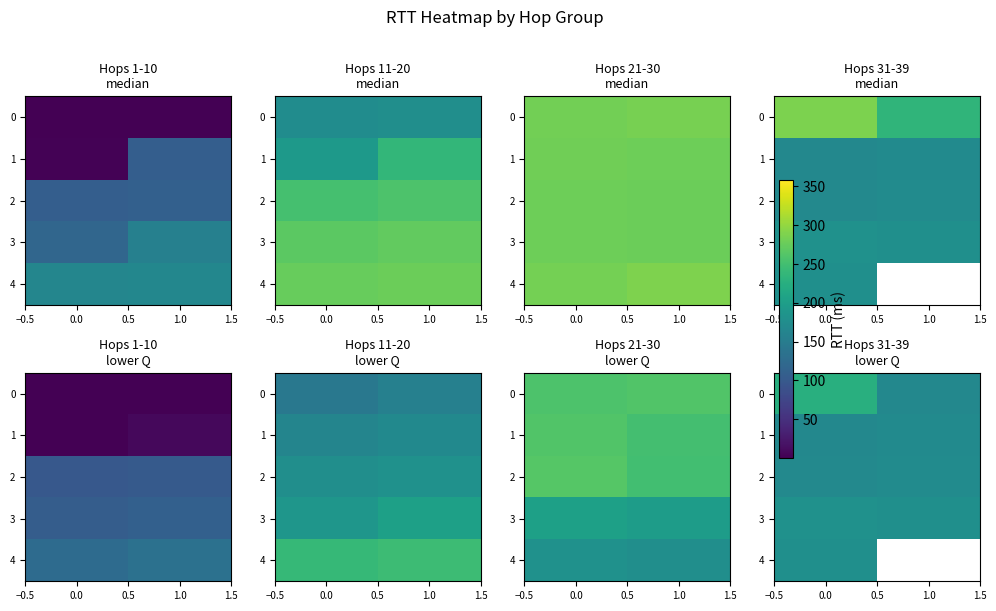

What is the total value across all series at 0.0?

921.6